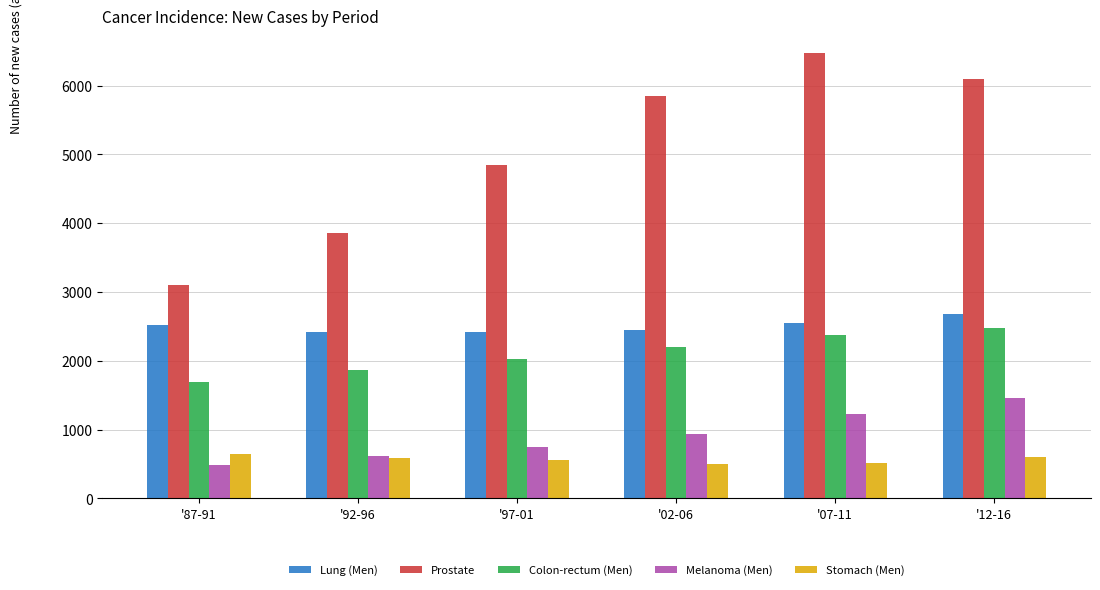

How many groups of bars are there?

6